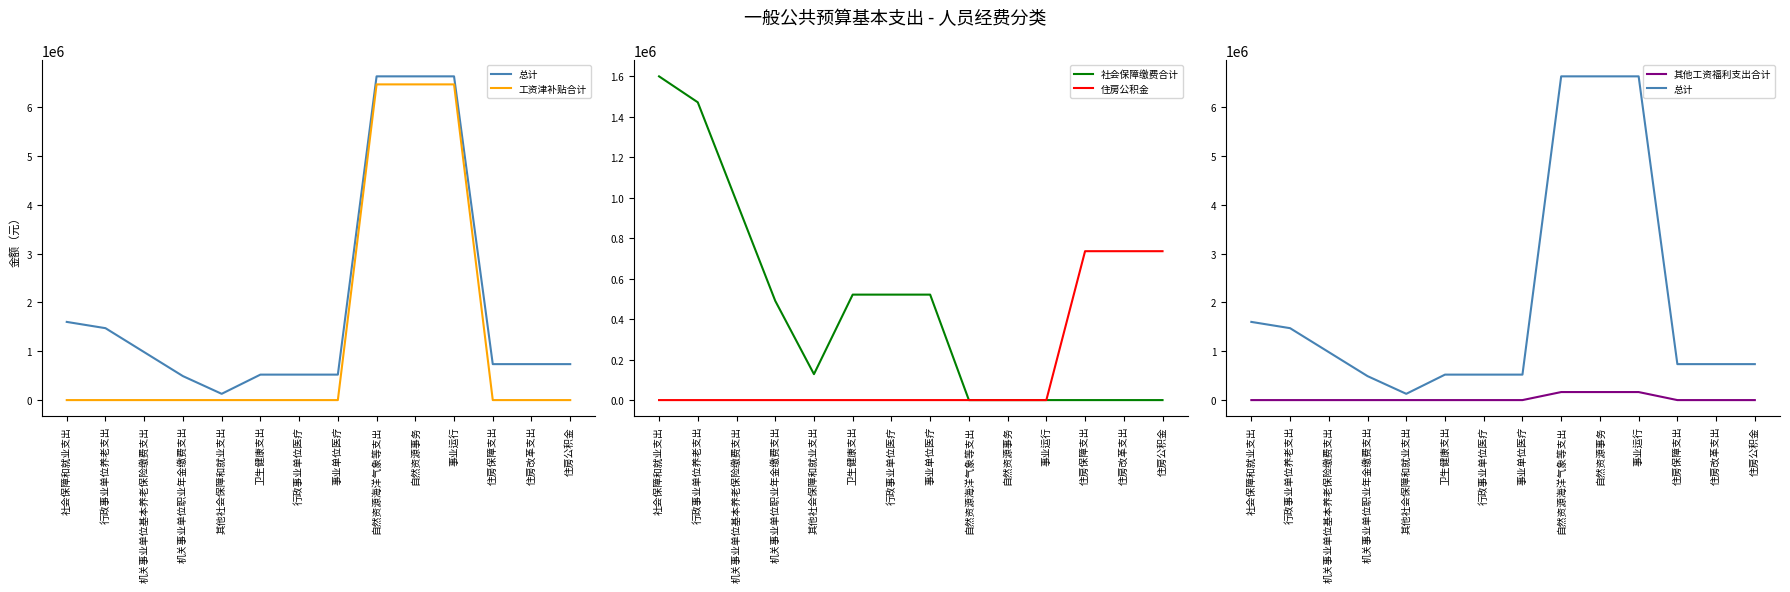

Between 其他社会保障和就业支出 and 自然资源事务, which series saw the biggest shift?

总计